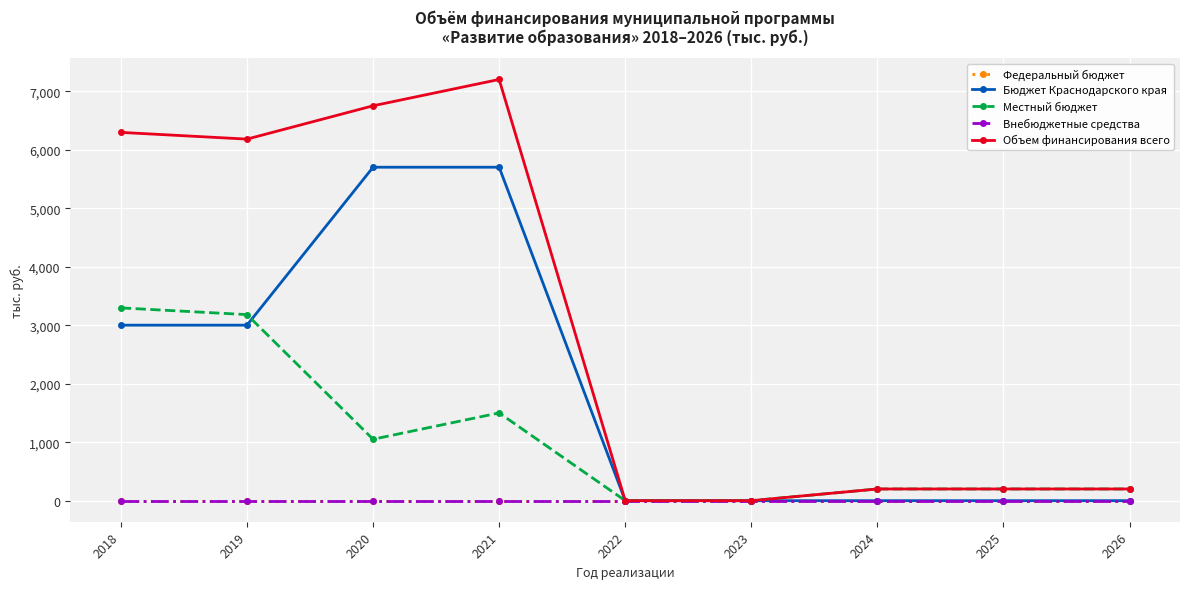

Does the chart have visible grid lines?

Yes